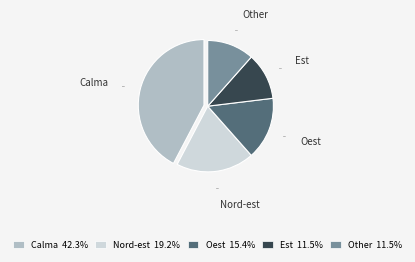

What percentage is NOT represented by Oest?

84.6%